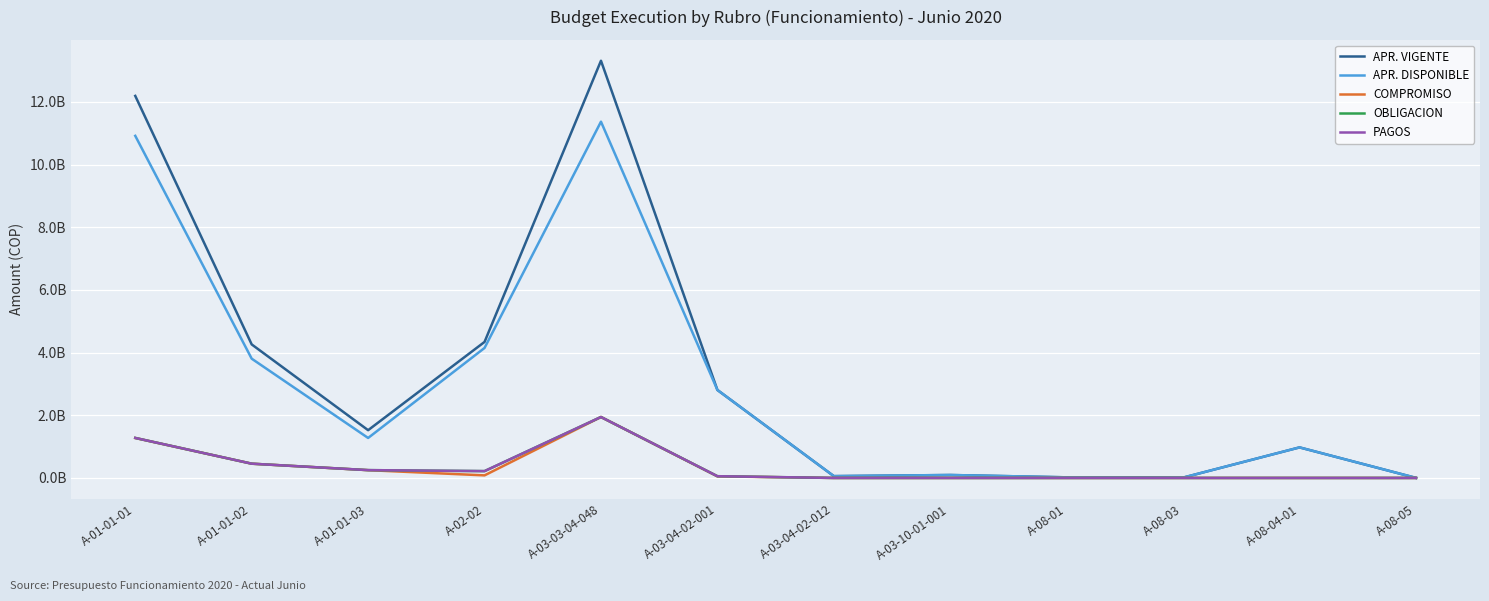

What is the difference between the maximum and second lowest values in the PAGOS series?

1944307418.0